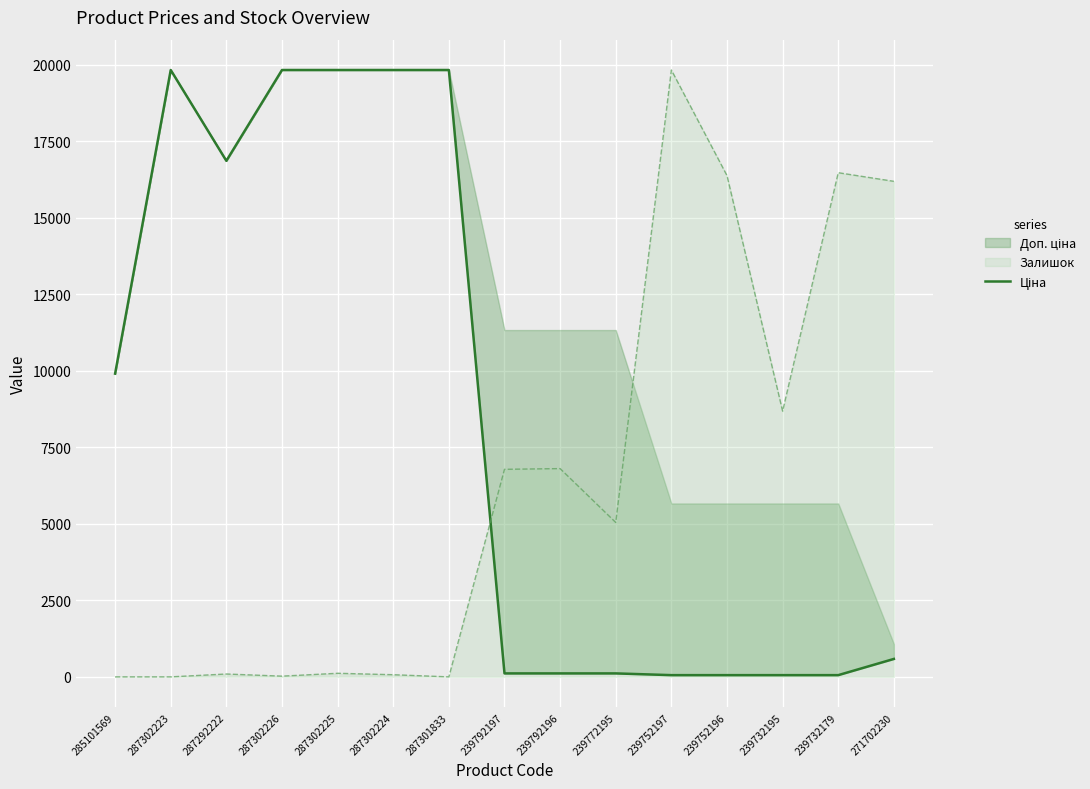

Where is the first local minimum?

287292222